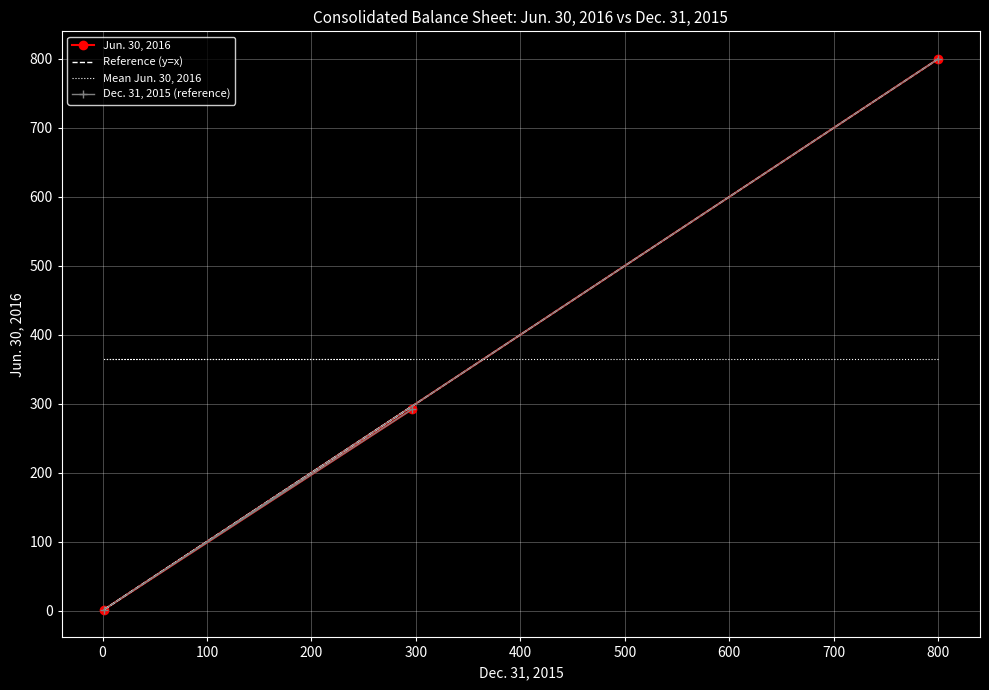

Which series has the widest spread of values?

Jun. 30, 2016